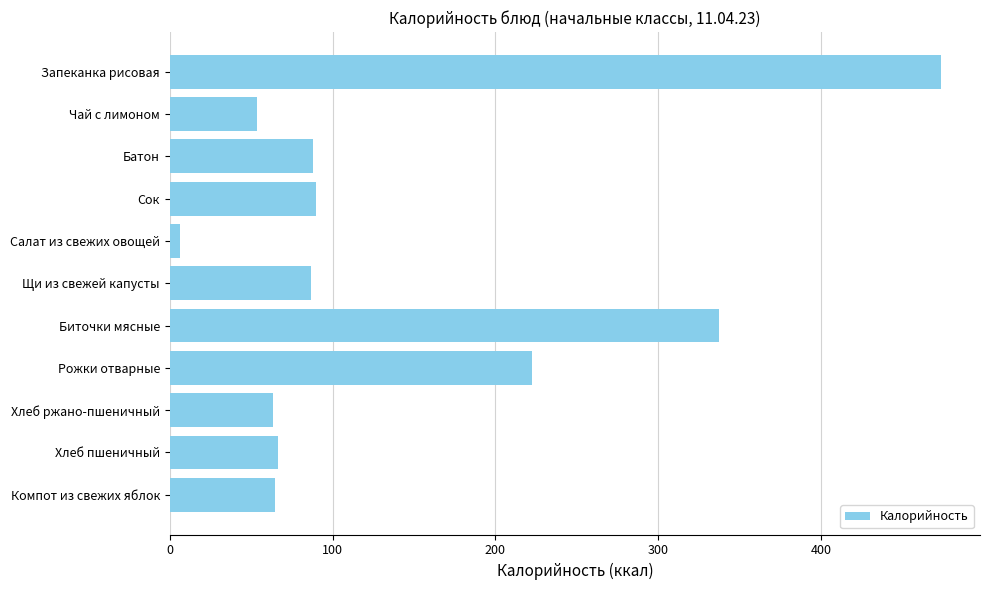

How many series are shown in this chart?

1